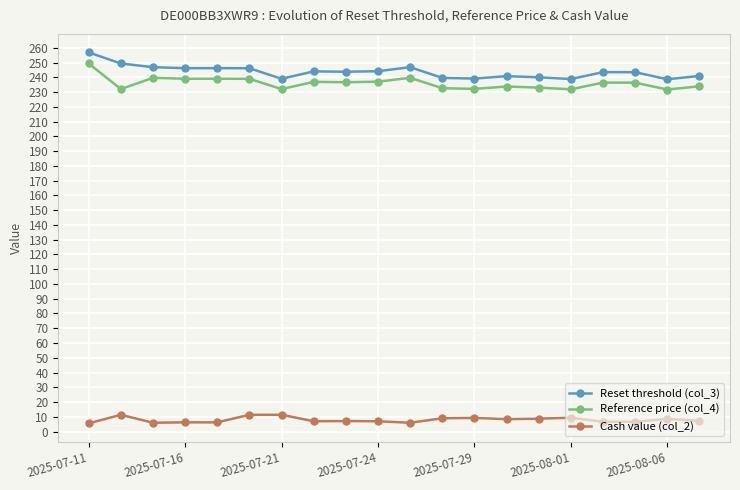

What is the value of the Reset threshold (col_3) point at the 3rd from the left?

246.8